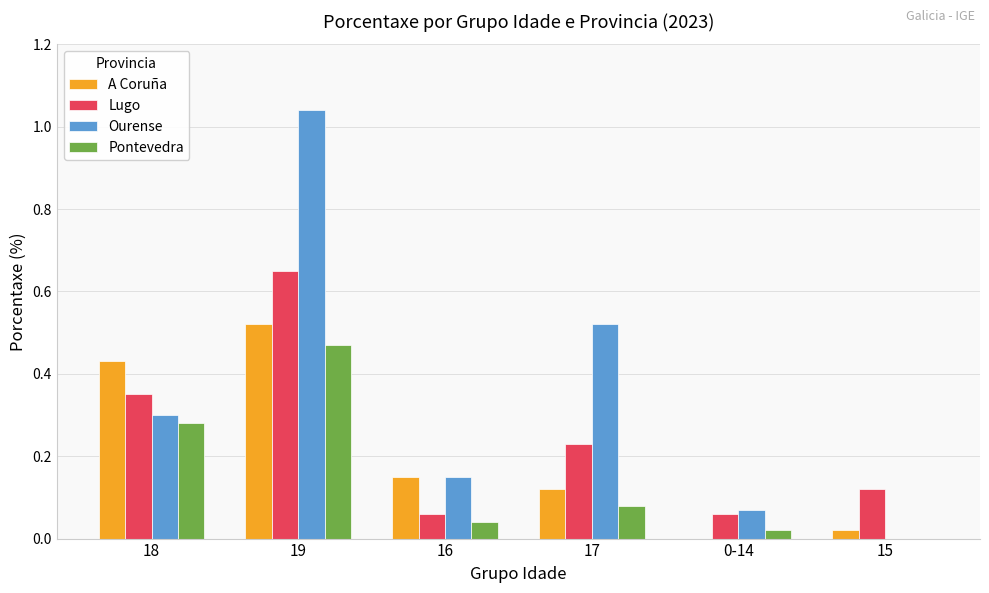

At which category does the chart reach its peak across all series?

19